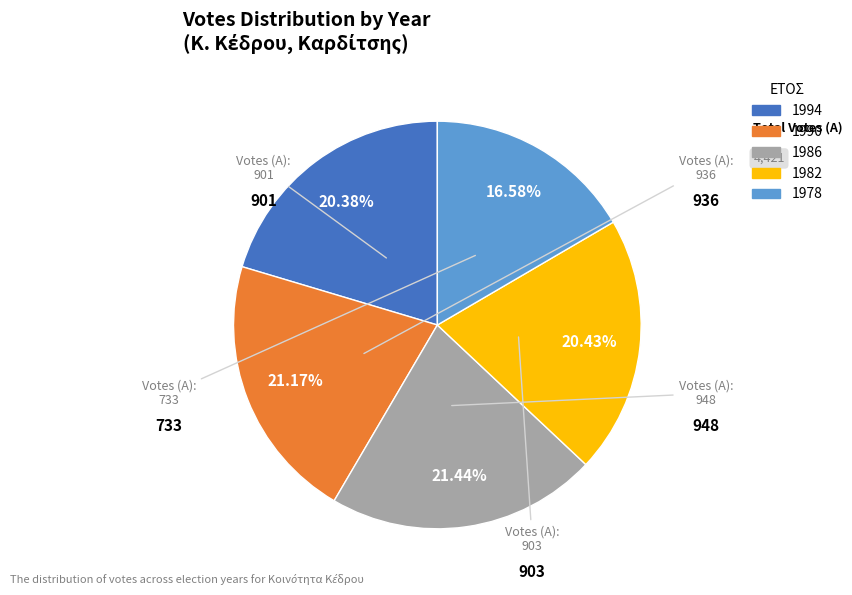

To the nearest percent, what percentage of the pie is 1982?

20%